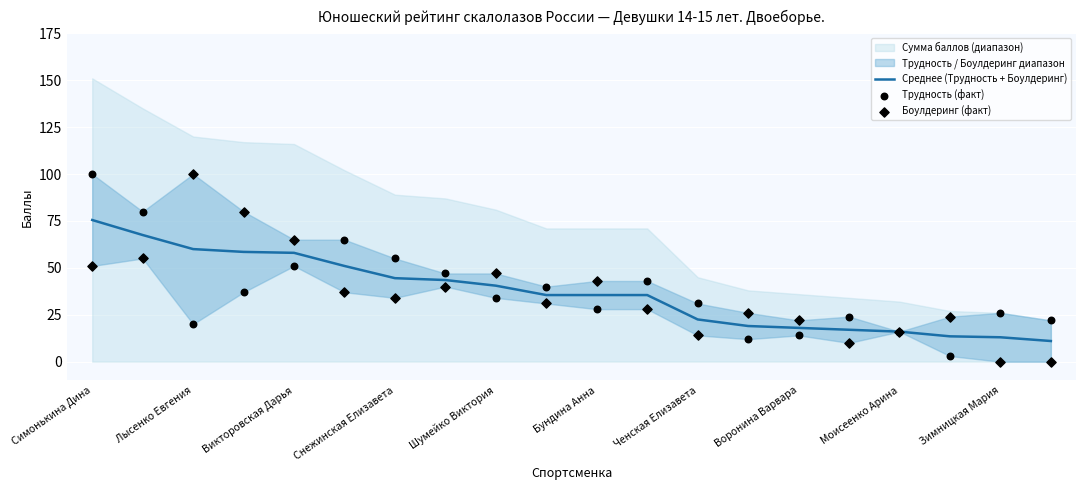

Which series has the largest total across all categories?

Трудность (факт)